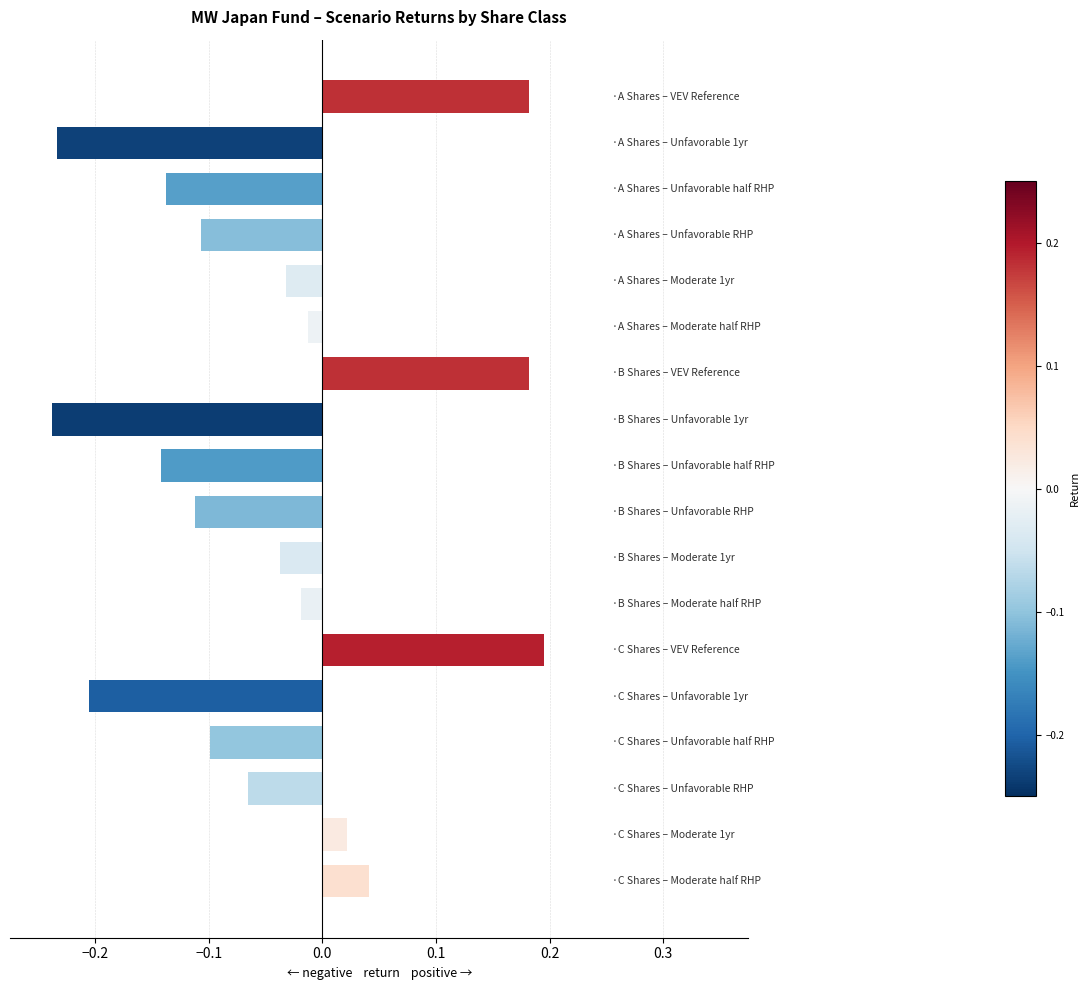

How many positive values are there?

5